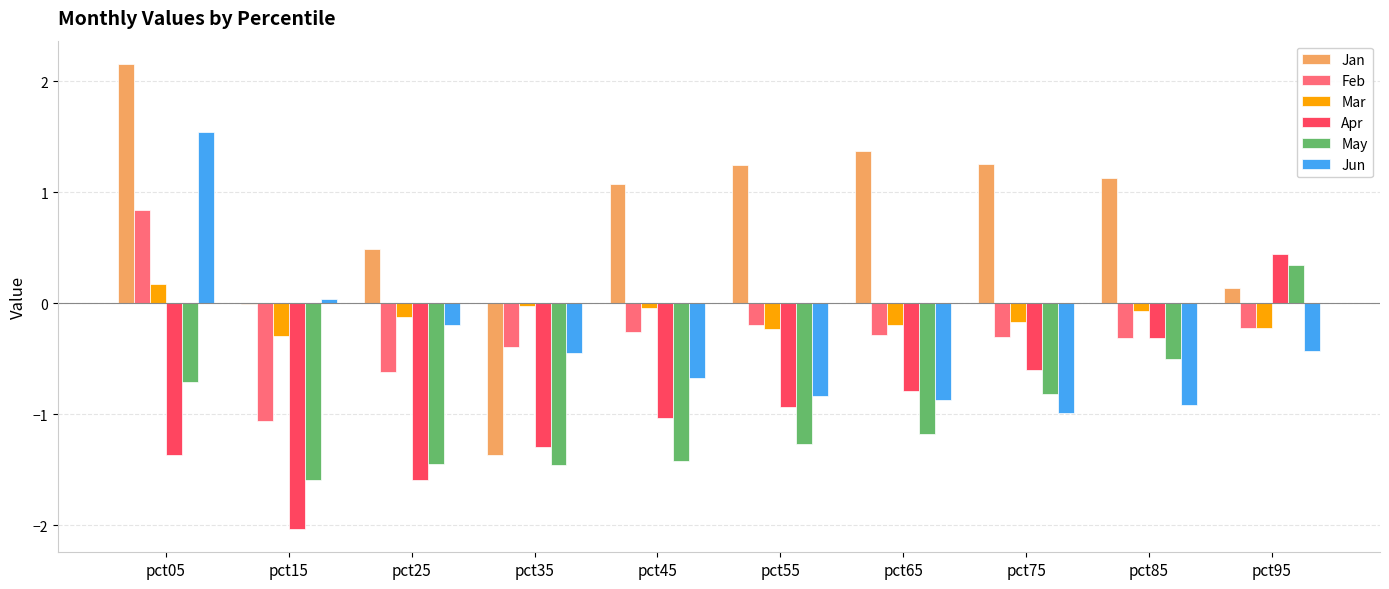

What is the sum of all Feb values?

-2.8